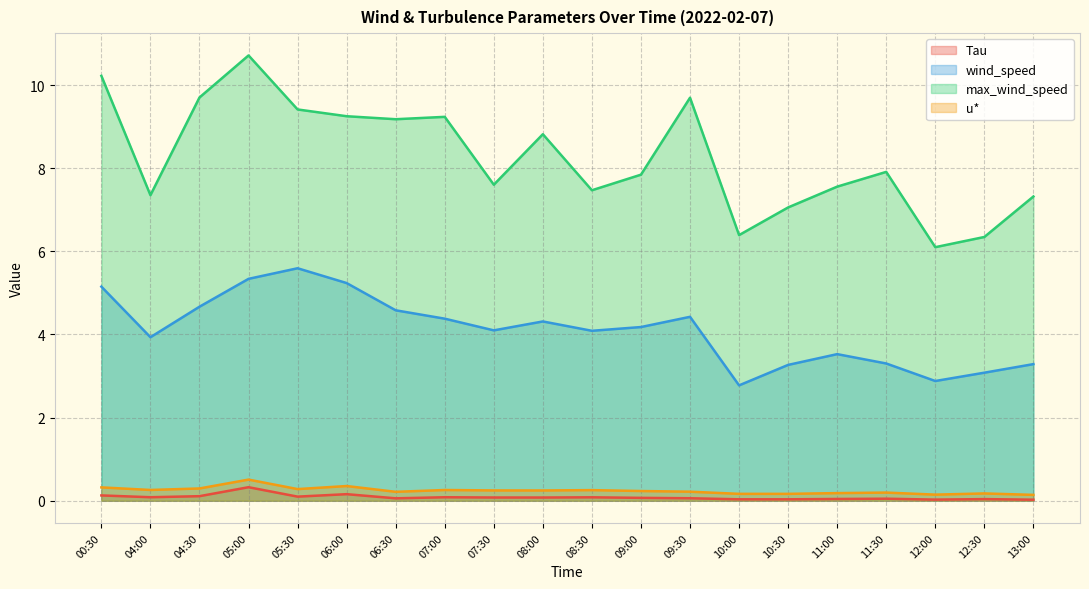

Which label corresponds to the smallest value in the chart?

13:00